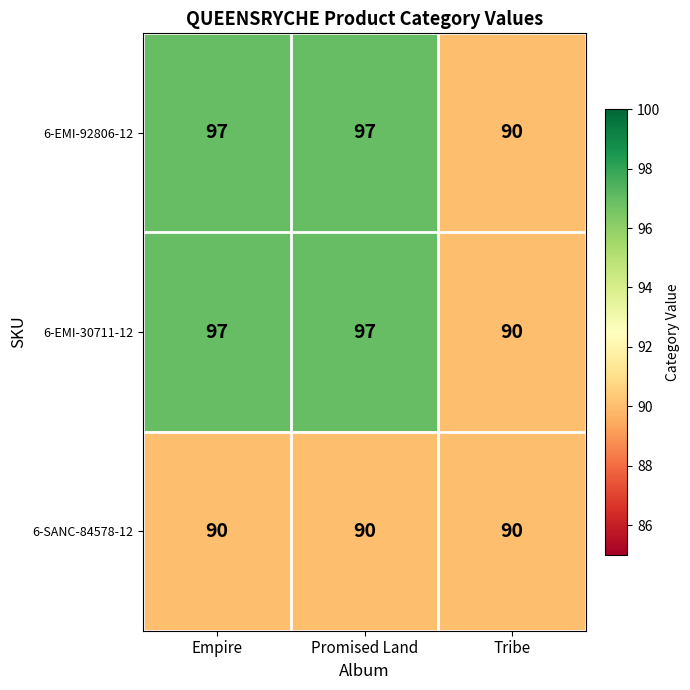

What is the maximum value shown in the chart?

97